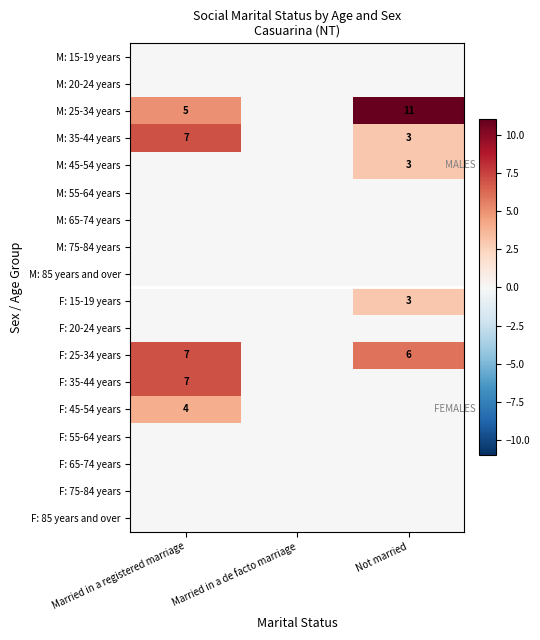

The value of F: 45-54 years at Married in a registered marriage is 4. True or false?

True